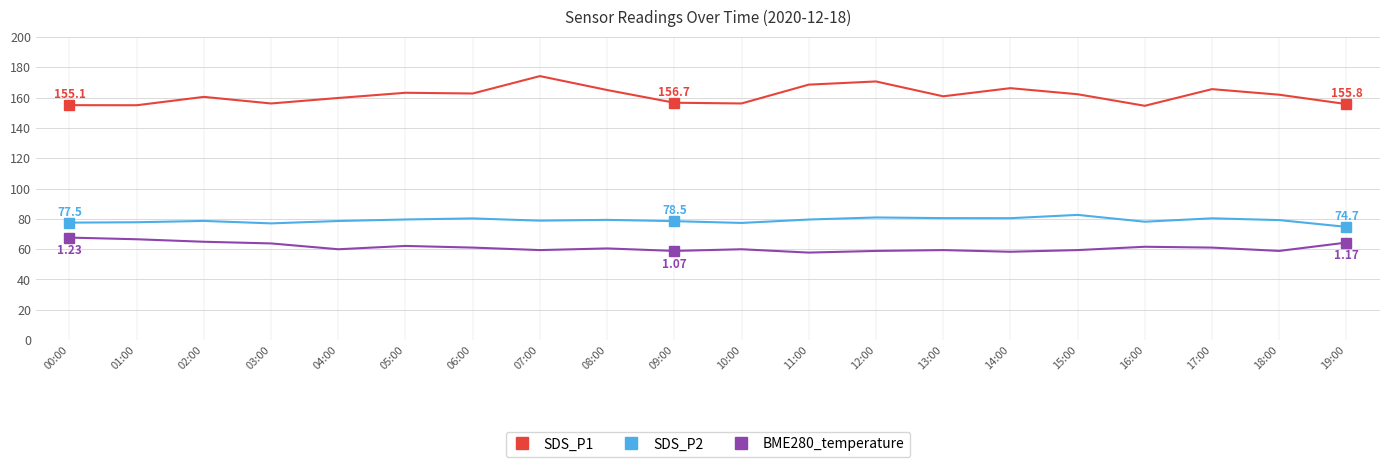

List the series in order of their overall mean, highest first.

SDS_P1, SDS_P2, BME280_temperature